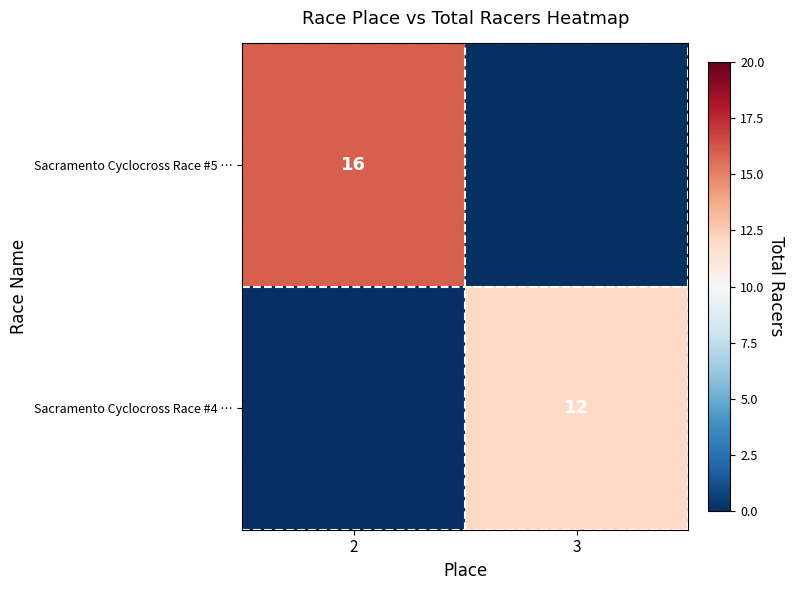

True or false: Sacramento Cyclocross Race #4 … has a value of 12 at 3.

True